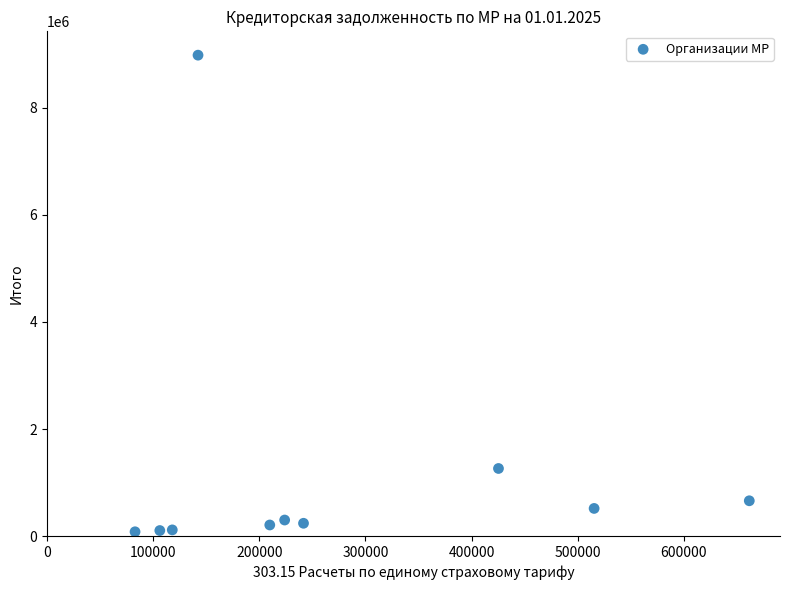

What is the range of Y values (max minus min)?

8895791.2